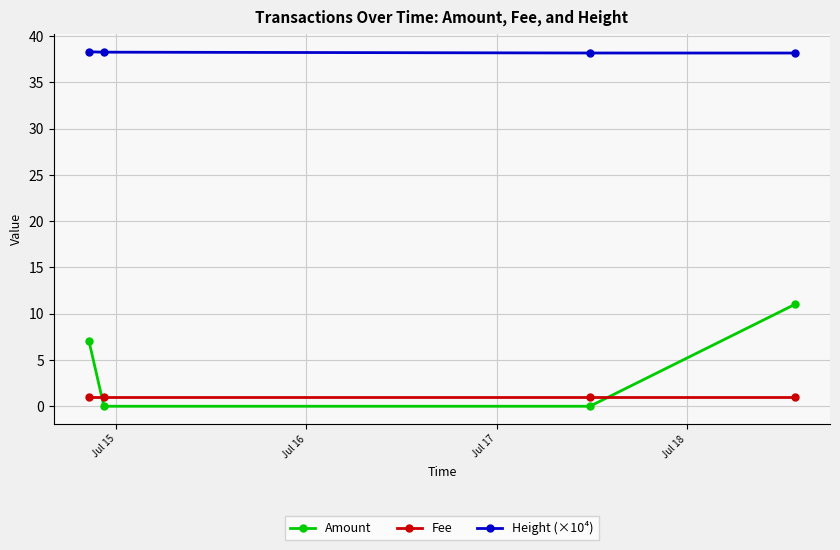

True or false: Amount and Height (×10⁴) cross at least once.

False